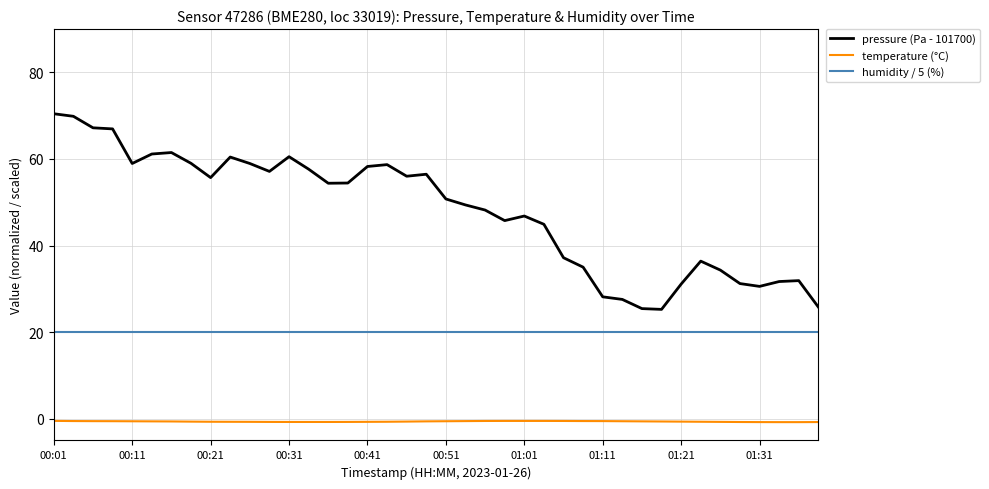

Which series has the largest range (max minus min)?

pressure (Pa - 101700)